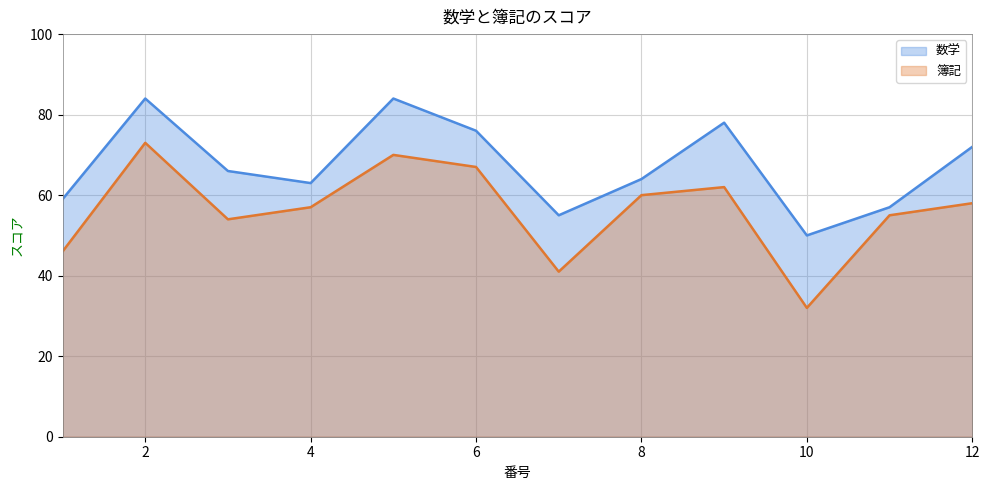

Which label corresponds to the smallest value in the chart?

10